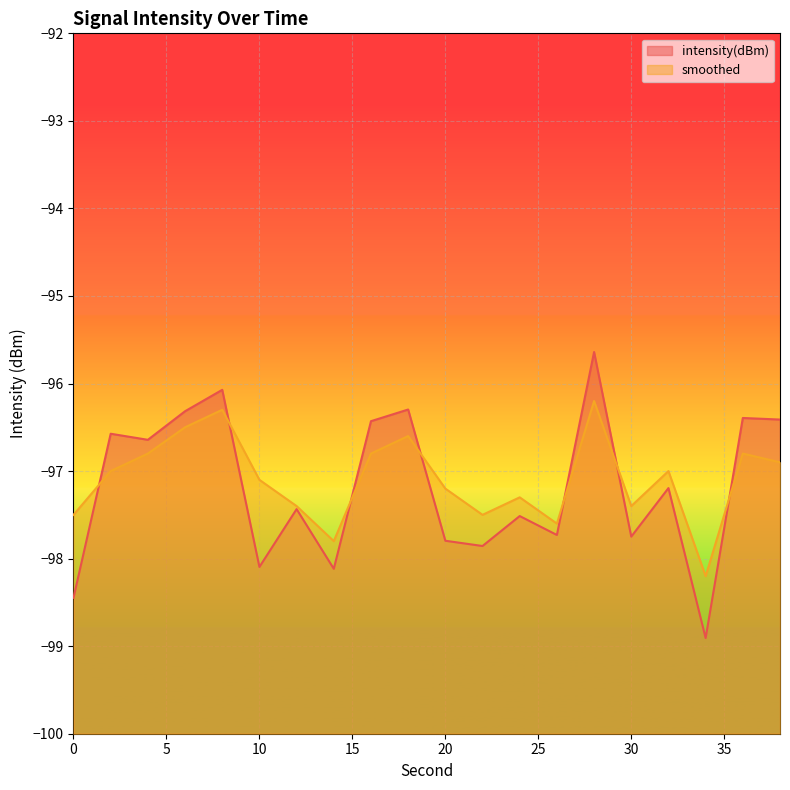

At which label does intensity(dBm) reach its minimum?

34